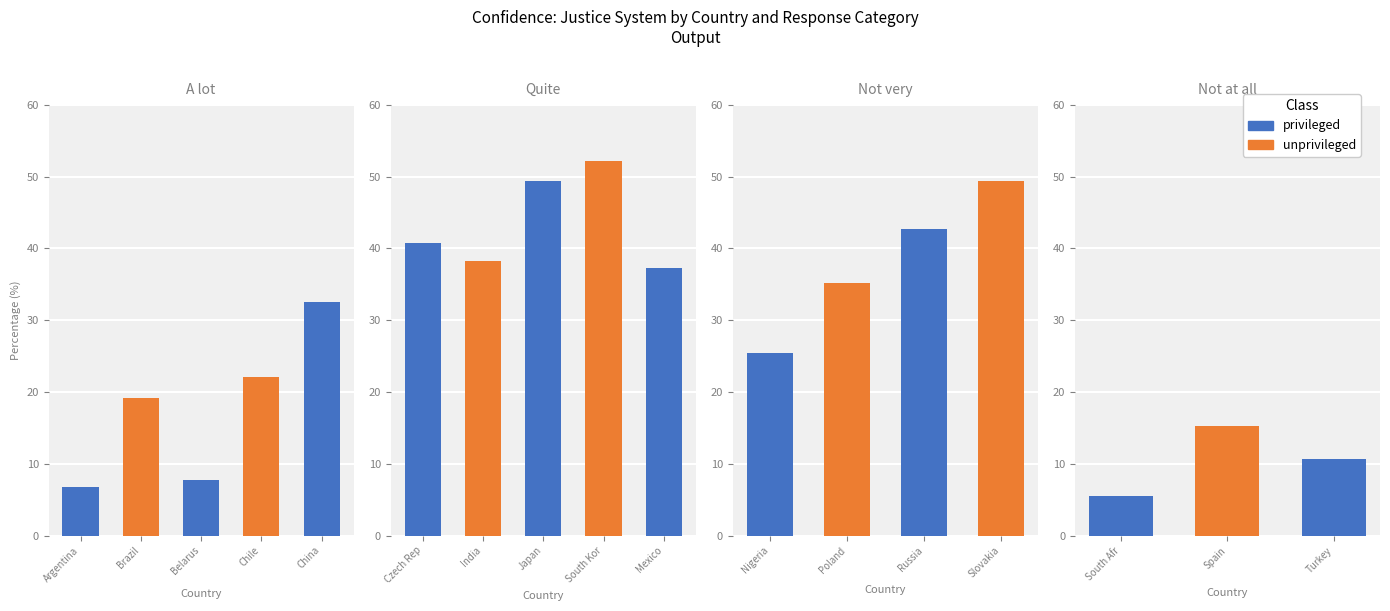

True or false: Quite has a value of 72.9 at China.

False